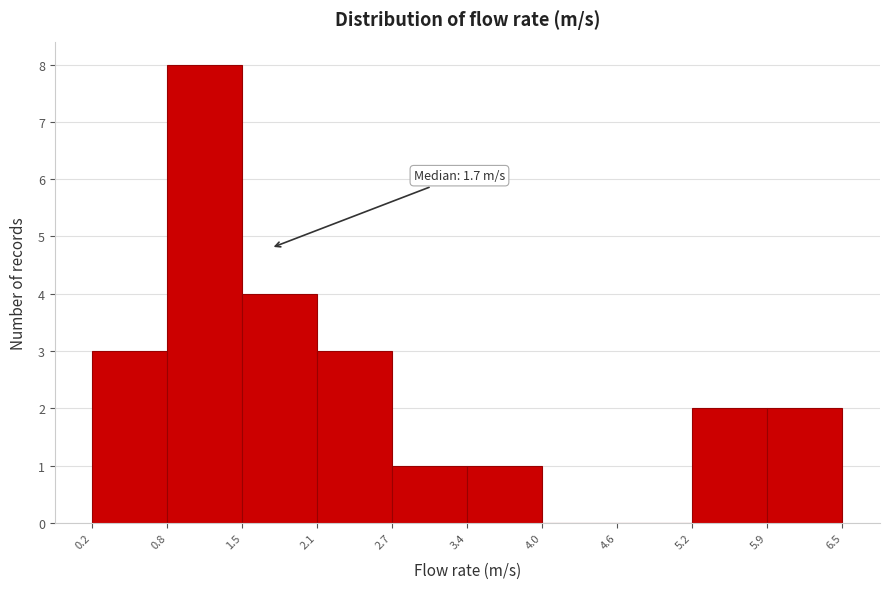

Which range on the x-axis has the tallest bar?

0.8 to 1.5